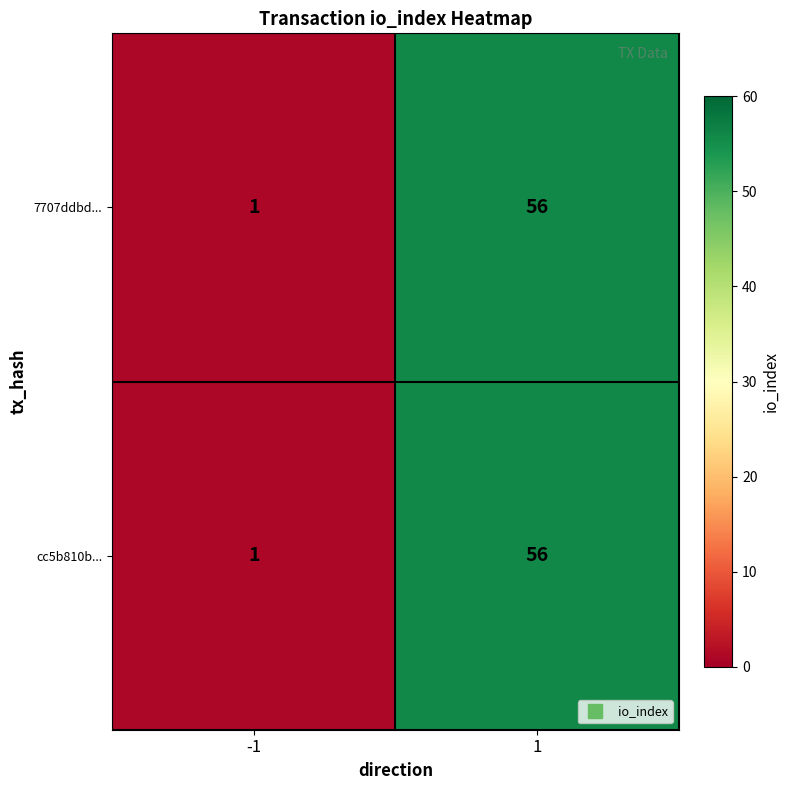

At how many categories does at least one series exceed 53?

1